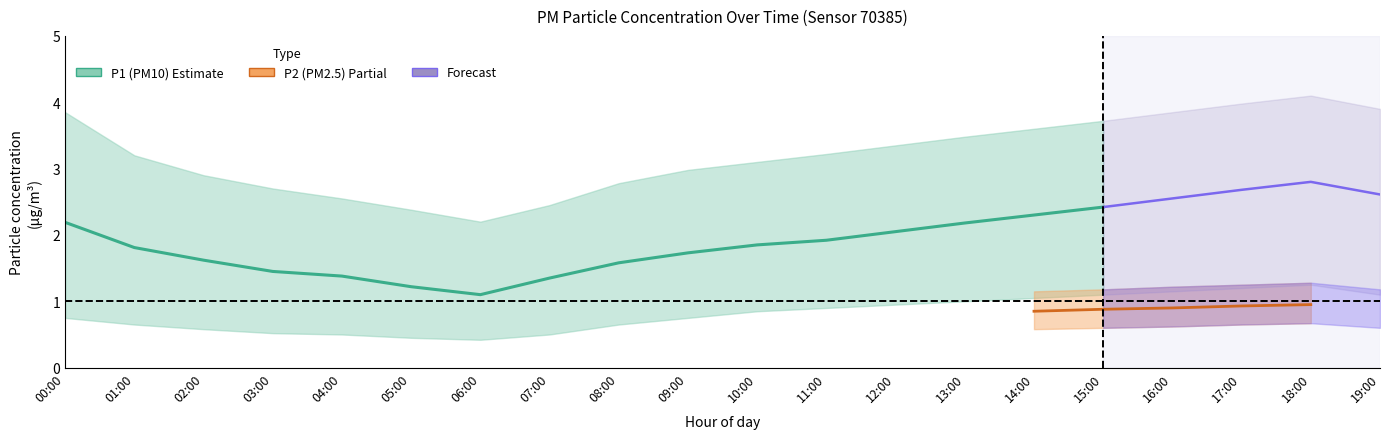

What is the sum of the P2_upper values at 05:00 and 17:00?

1.9